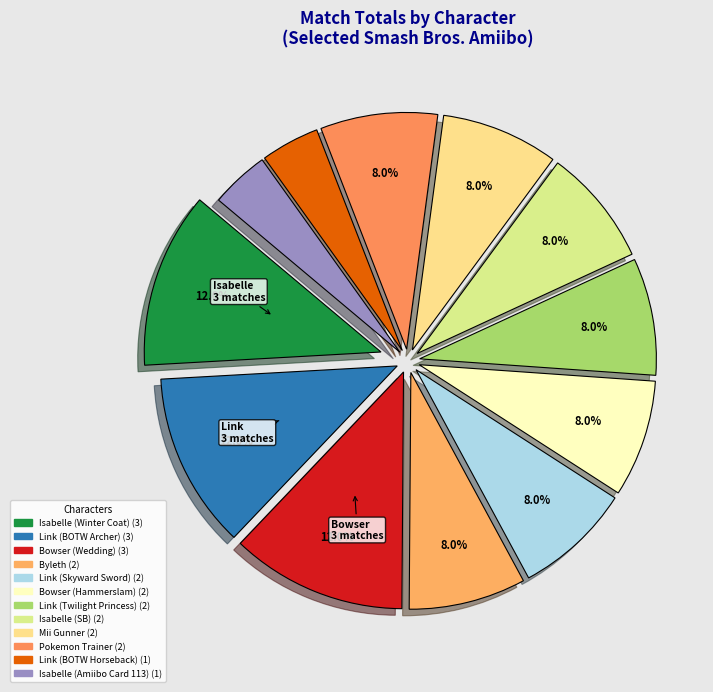

True or false: Byleth accounts for 8% of the total.

True